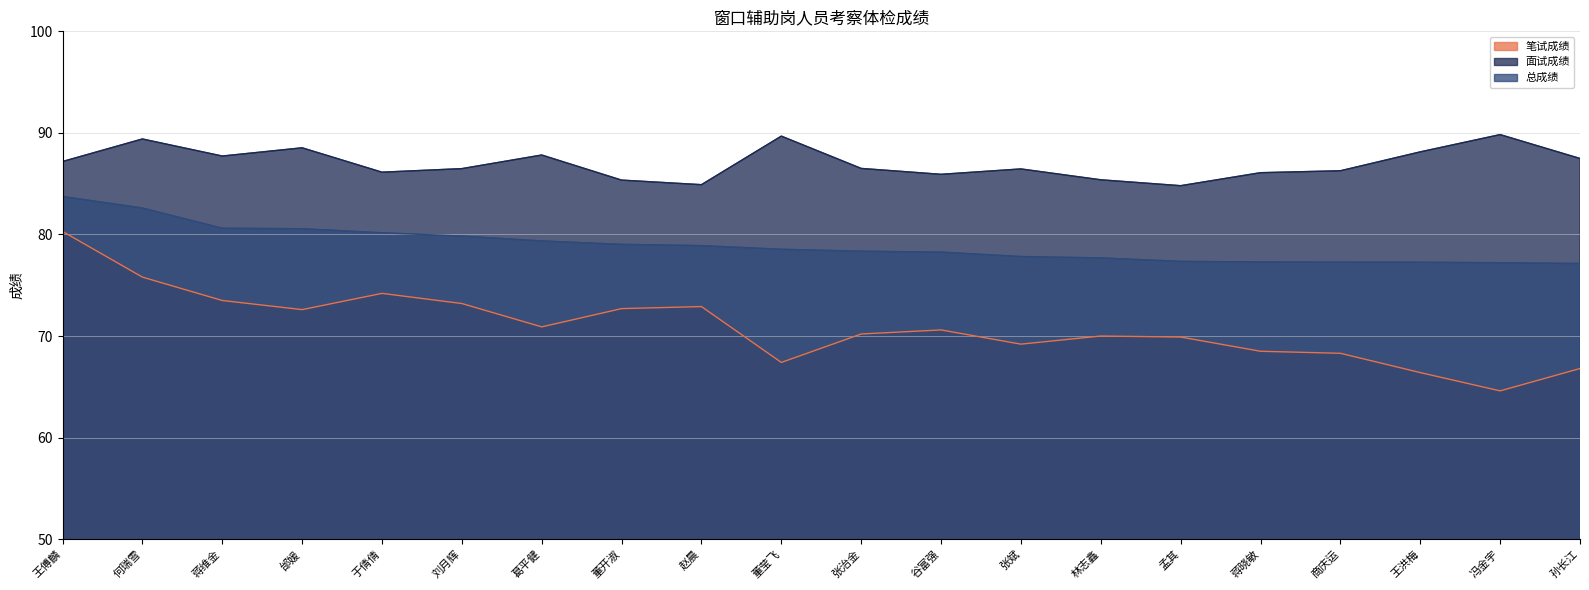

True or false: 总成绩 has more than 2 interior local peaks.

False